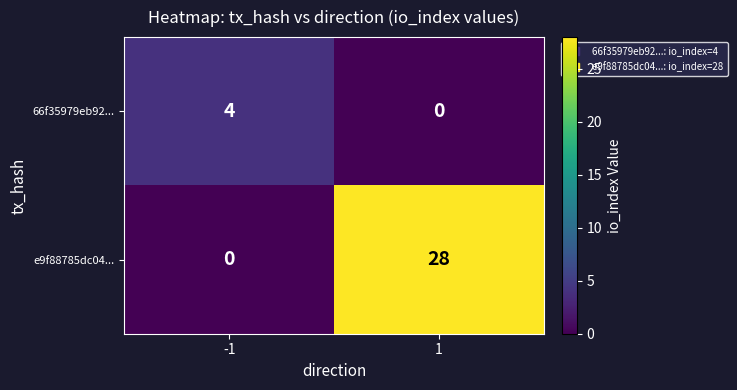

True or false: 66f35979eb92... has a value of 2 at 1.

False